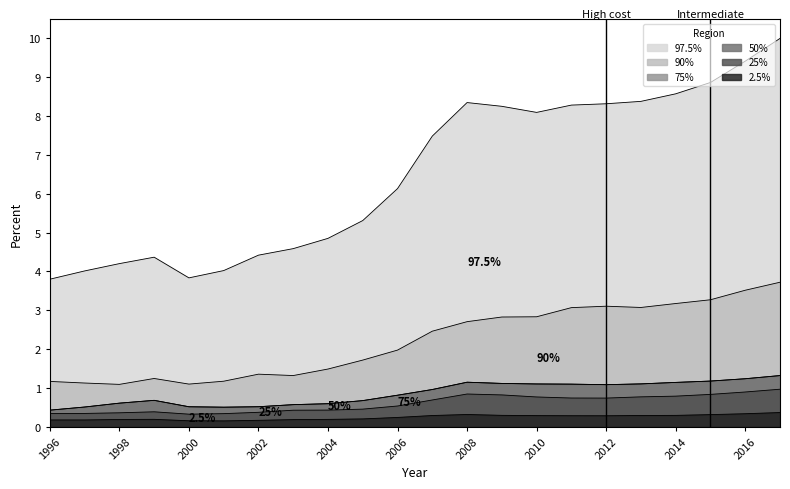

Which series has the largest range (max minus min)?

ČESKÁ REPUBLIKA